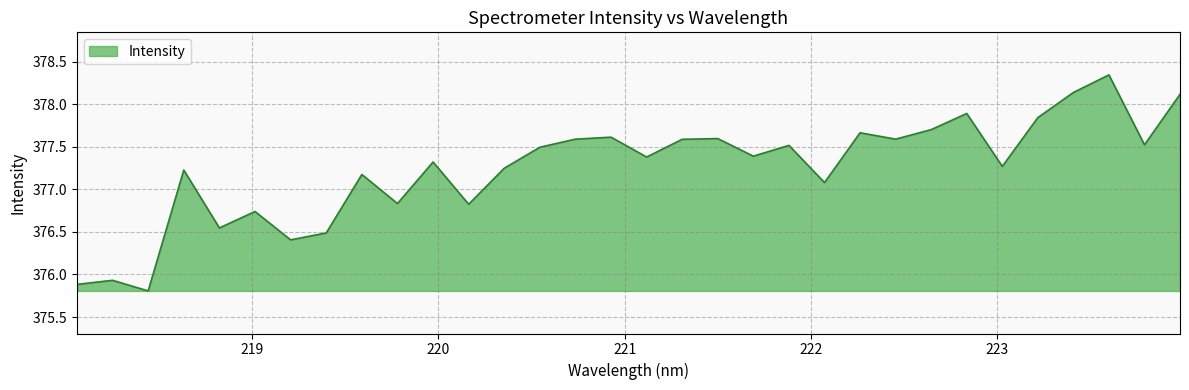

What is the difference between the maximum and minimum values?

2.5